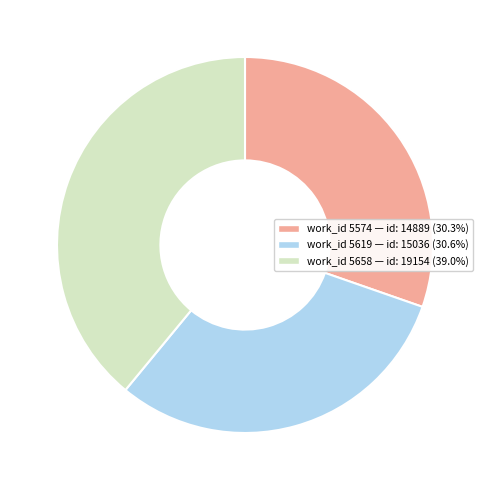

Is there any slice that represents more than half of the pie?

No